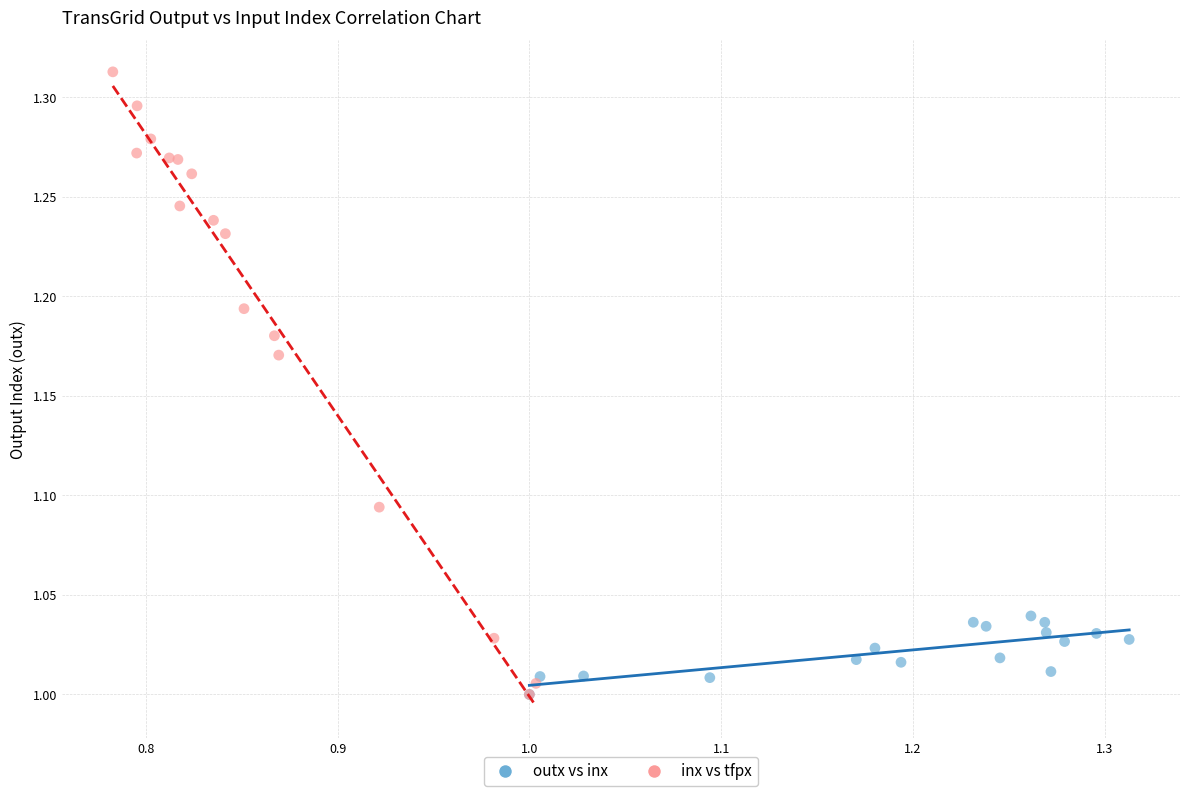

Which series has the largest Y range (max minus min)?

inx vs tfpx